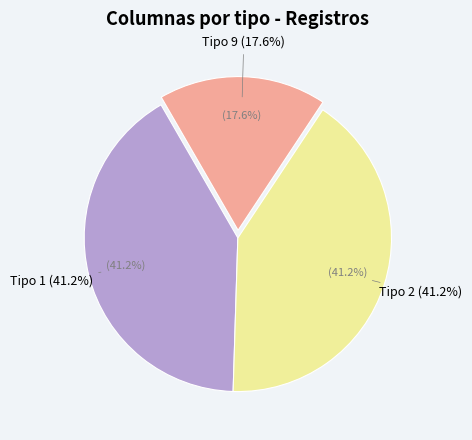

Is Colonia the majority of the pie?

No